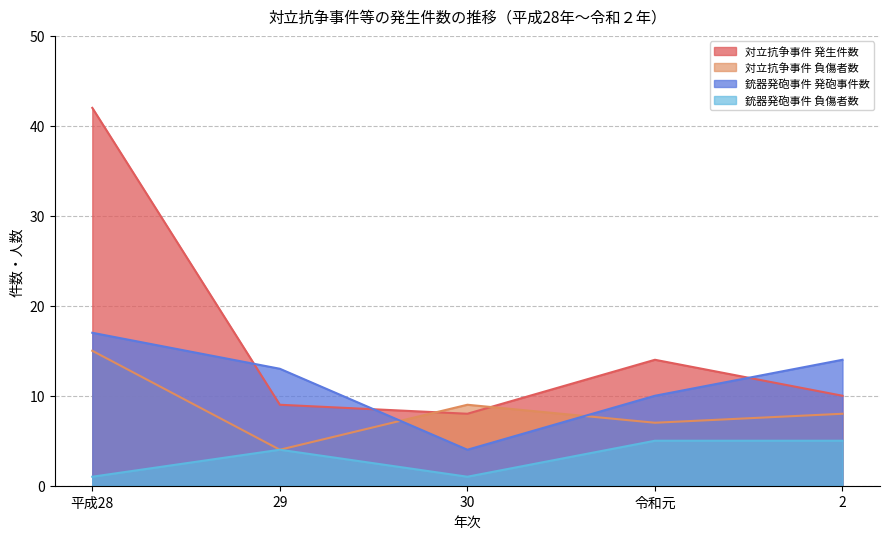

Reading right to left, list all the values displayed in this chart.

対立抗争事件 発生件数: 2=10	令和元=14	30=8	29=9	平成28=42
対立抗争事件 負傷者数: 2=8	令和元=7	30=9	29=4	平成28=15
銃器発砲事件 発砲事件数: 2=14	令和元=10	30=4	29=13	平成28=17
銃器発砲事件 負傷者数: 2=5	令和元=5	30=1	29=4	平成28=1